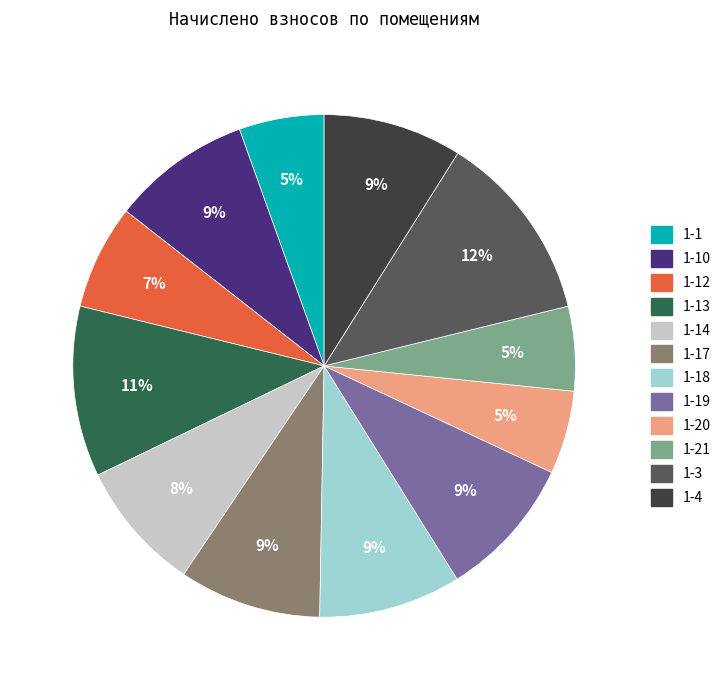

Does any single category account for the majority?

No